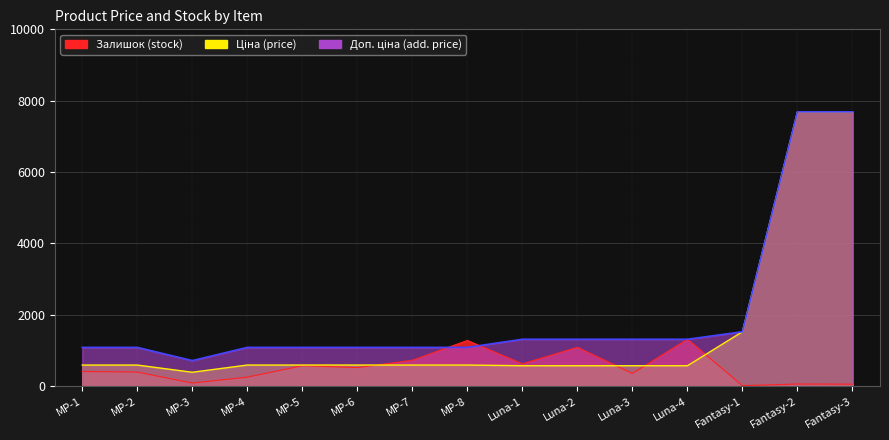

Which series has the largest total across all categories?

Доп. ціна